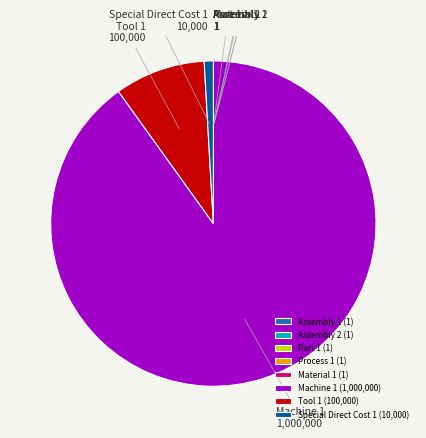

True or false: Machine 1 (1,000,000) accounts for 81% of the total.

False